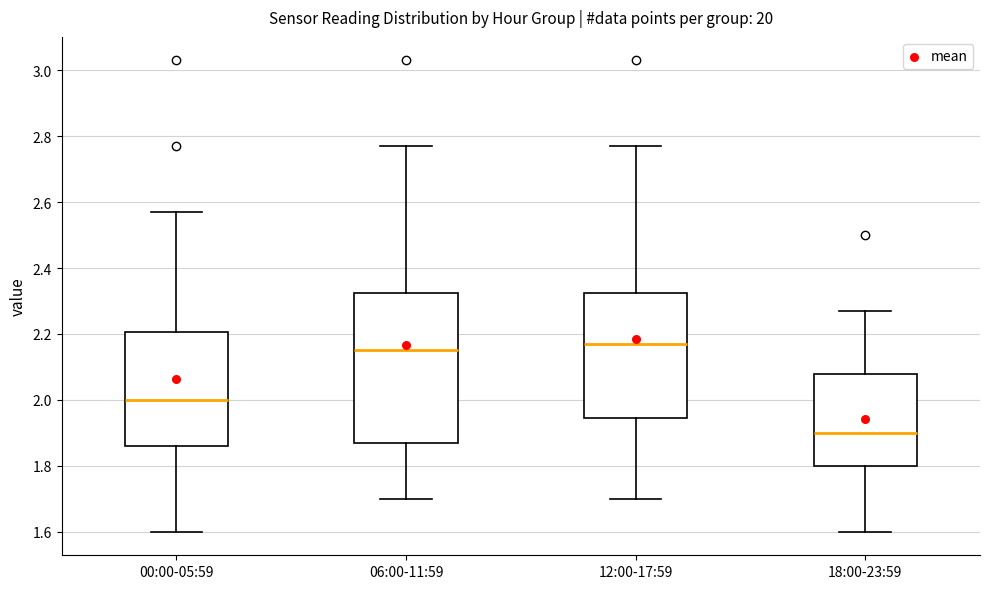

Reading left to right, transcribe this box plot: for each box, give where its median line is, the range the box spans, and where its two whiskers end, as read against the y-axis. The values are not printed on the chart, so give them approximately, as read against the axis.

00:00-05:59: median 2.00, box 1.86 to 2.20, whiskers 1.60 to 2.58
06:00-11:59: median 2.16, box 1.88 to 2.32, whiskers 1.70 to 2.78
12:00-17:59: median 2.18, box 1.94 to 2.32, whiskers 1.70 to 2.78
18:00-23:59: median 1.90, box 1.80 to 2.08, whiskers 1.60 to 2.28